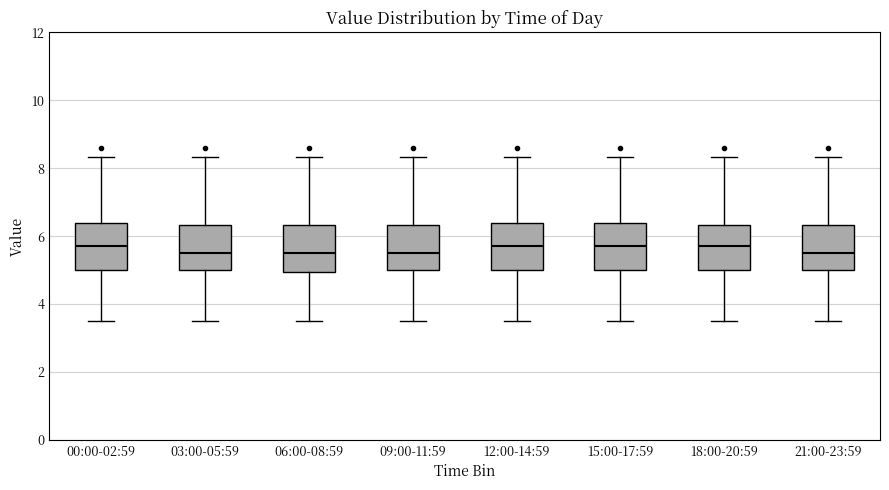

Reading left to right, transcribe this box plot: for each box, give where its median line is, the range the box spans, and where its two whiskers end, as read against the y-axis. The values are not printed on the chart, so give them approximately, as read against the axis.

00:00-02:59: median 5.8, box 5.0 to 6.4, whiskers 3.6 to 8.4
03:00-05:59: median 5.6, box 5.0 to 6.4, whiskers 3.6 to 8.4
06:00-08:59: median 5.6, box 5.0 to 6.4, whiskers 3.6 to 8.4
09:00-11:59: median 5.6, box 5.0 to 6.4, whiskers 3.6 to 8.4
12:00-14:59: median 5.8, box 5.0 to 6.4, whiskers 3.6 to 8.4
15:00-17:59: median 5.8, box 5.0 to 6.4, whiskers 3.6 to 8.4
18:00-20:59: median 5.8, box 5.0 to 6.4, whiskers 3.6 to 8.4
21:00-23:59: median 5.6, box 5.0 to 6.4, whiskers 3.6 to 8.4